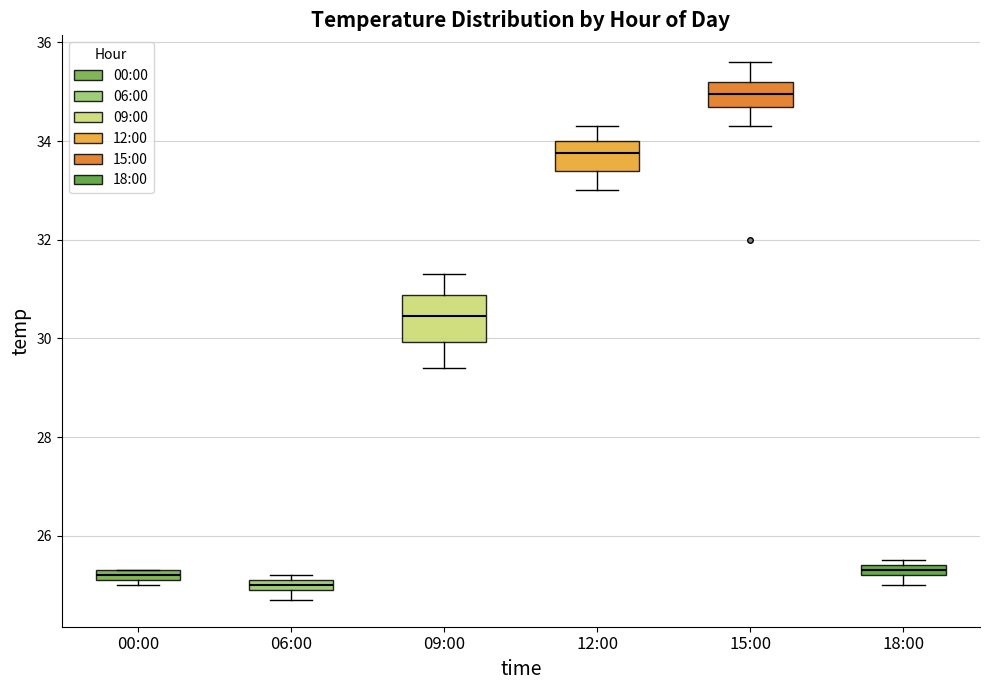

Which box is the tallest, from its lower edge to its upper edge?

09:00